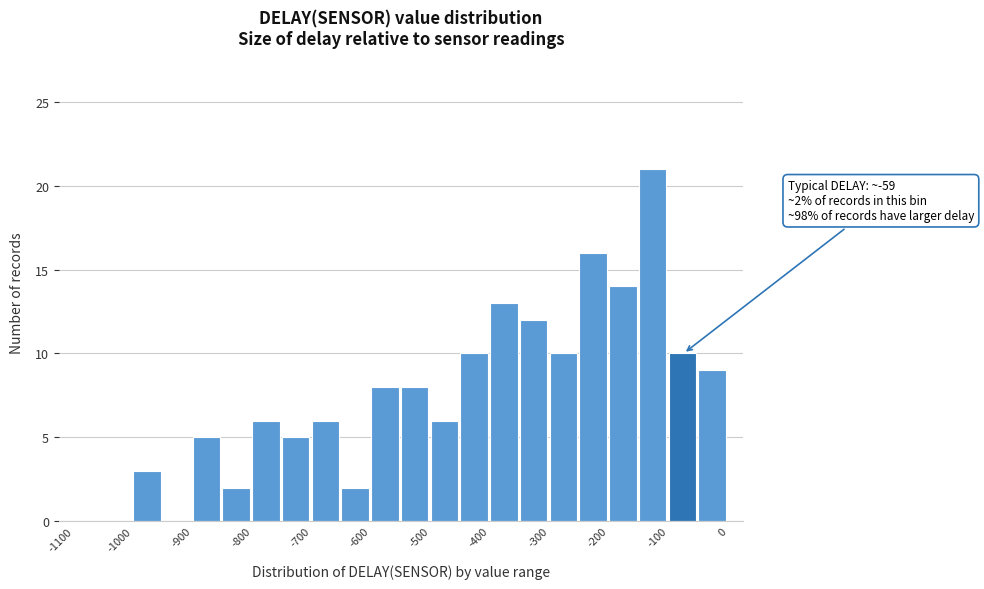

Over which range of the x-axis is the bar tallest?

-150 to -100